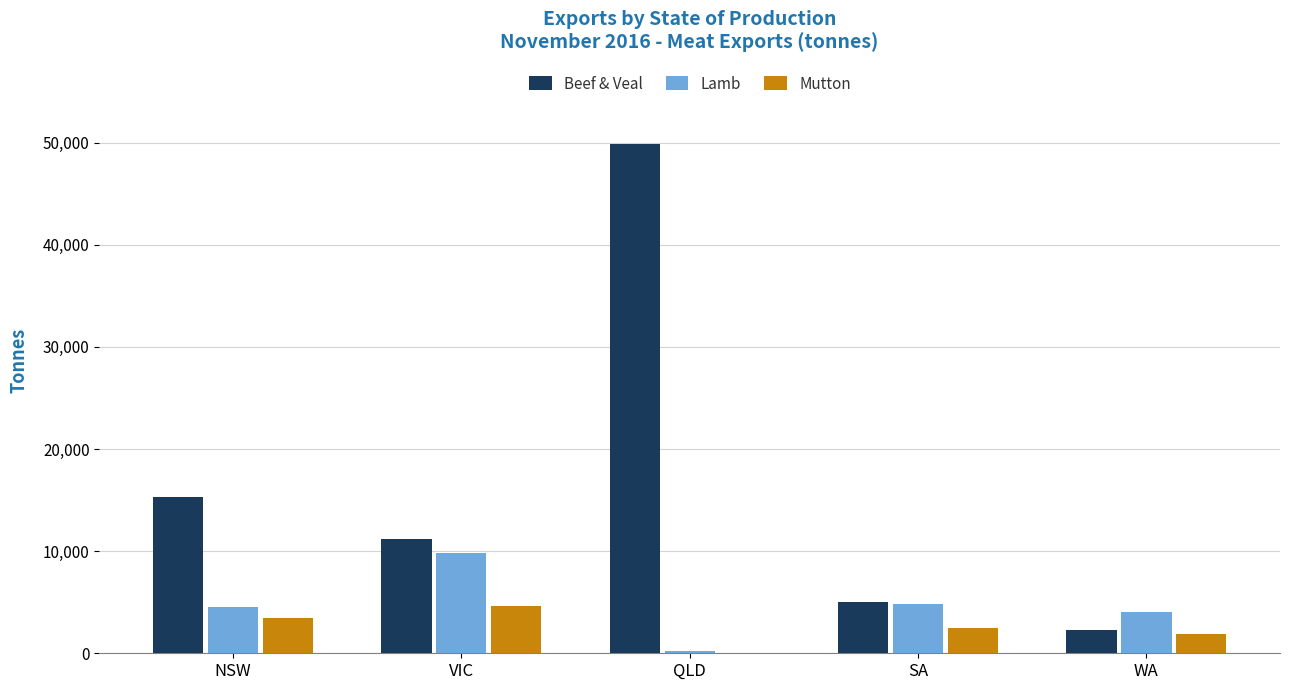

The Lamb series shows 9788 at VIC. True or false?

True